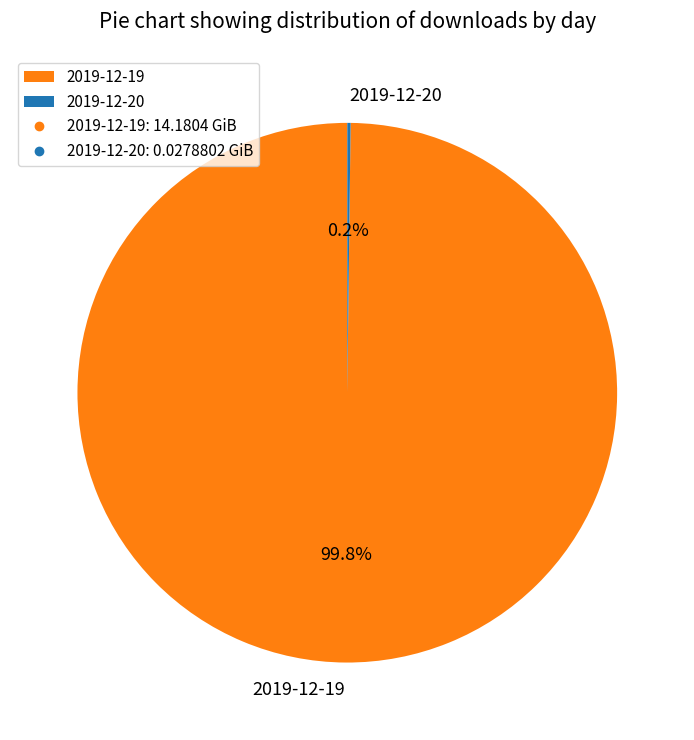

How much of the chart is everything except 2019-12-19?

0.2%